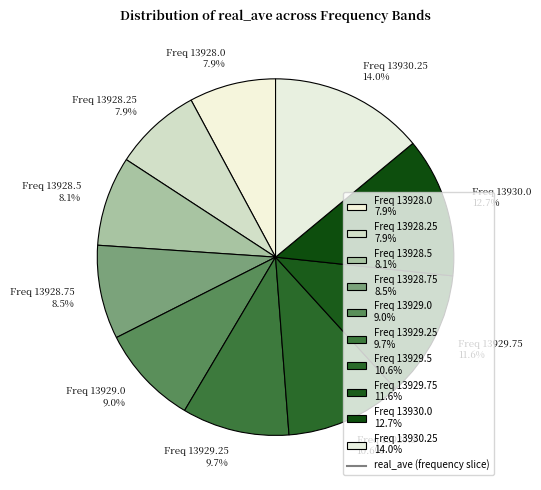

Is there a majority slice in this chart?

No